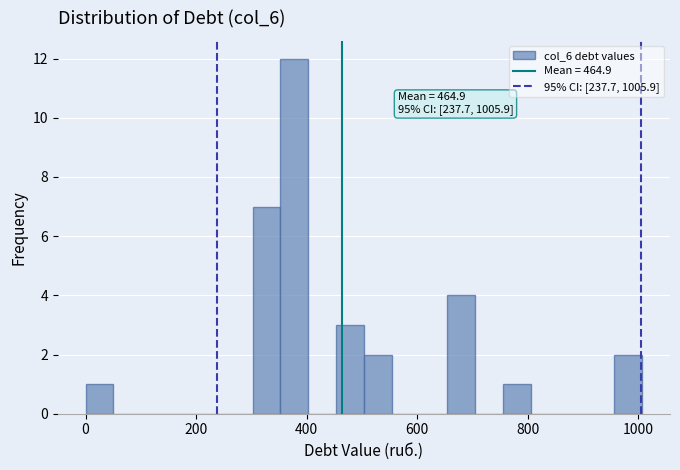

Around what value on the x-axis is the tallest bar? Give the approximate position of its centre, as read against the axis.

380